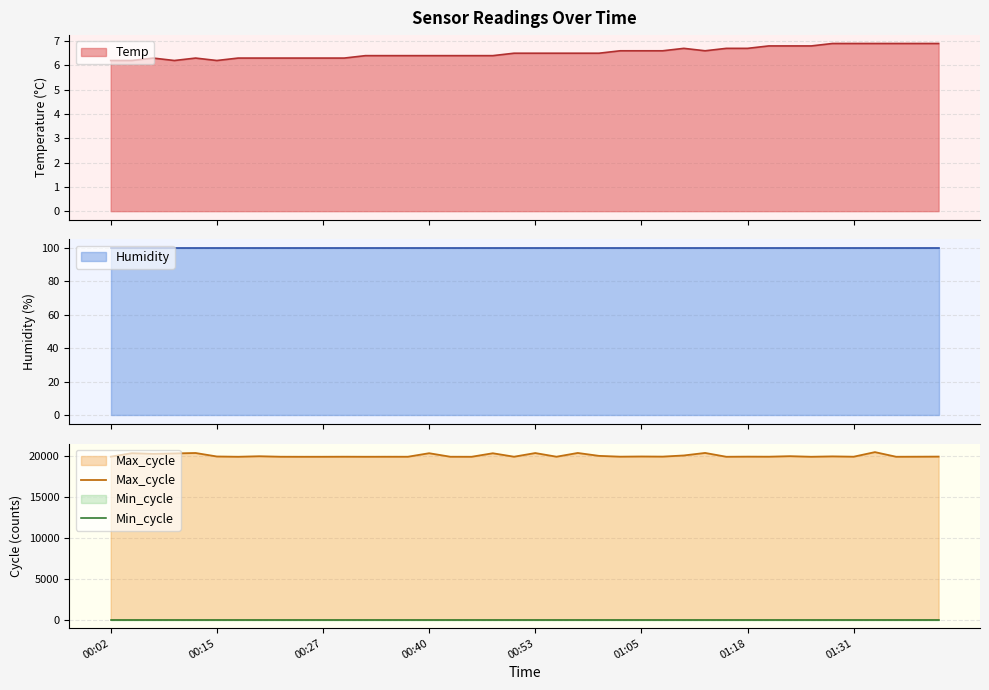

What is the maximum value for Temp?

6.9